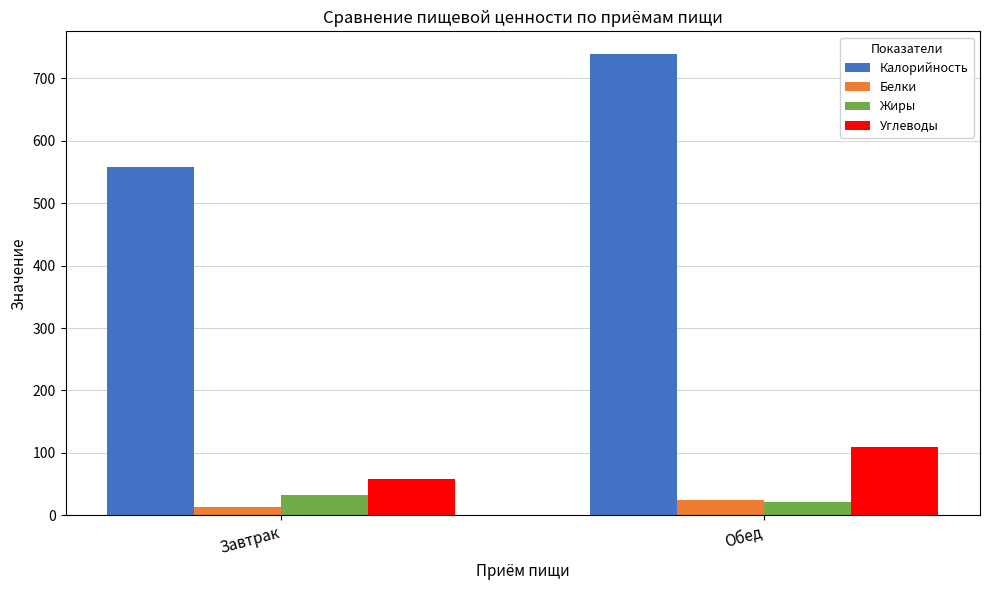

The Углеводы series shows 63.5 at Обед. True or false?

False